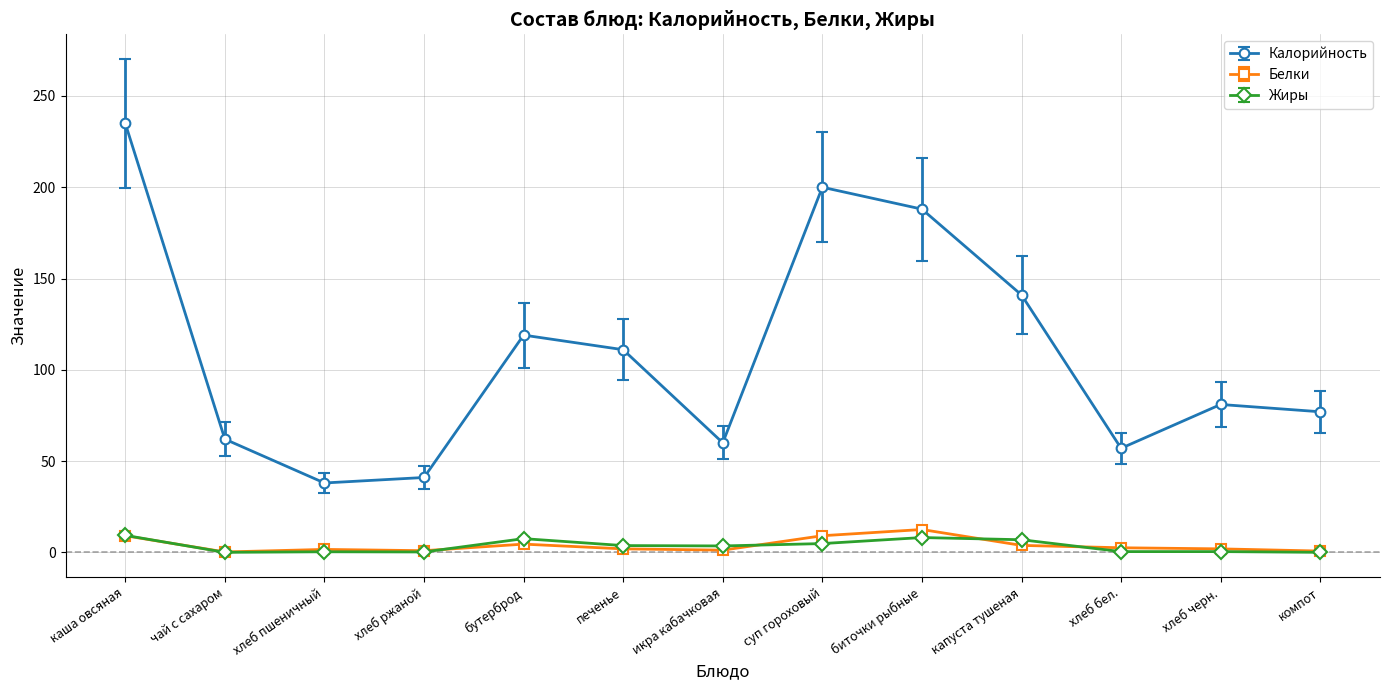

What is the maximum value for Жиры?

9.3